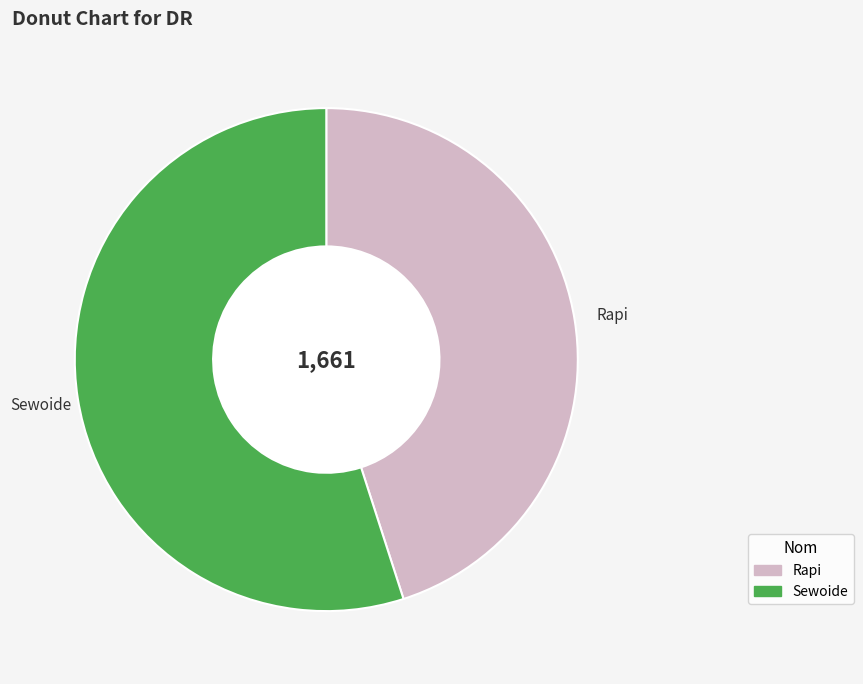

Count the number of slices in the pie.

2